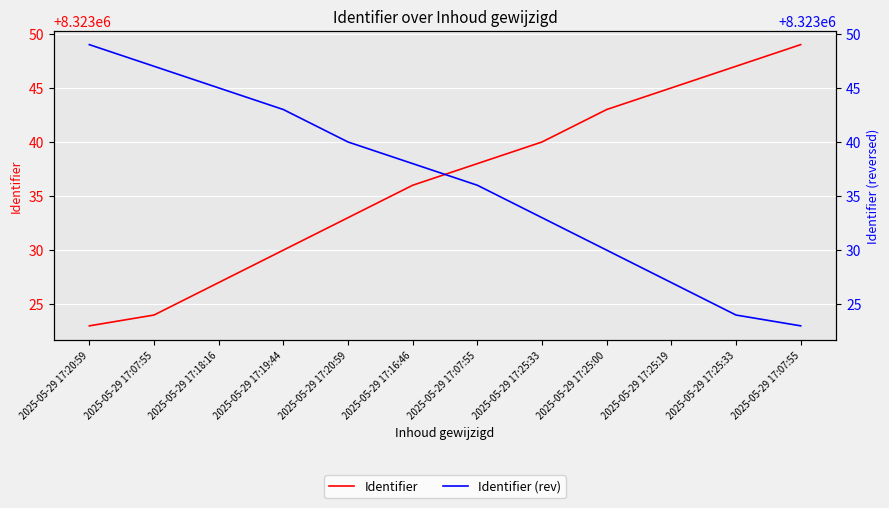

At which category is the sum across all series the highest?

2025-05-29 17:16:46